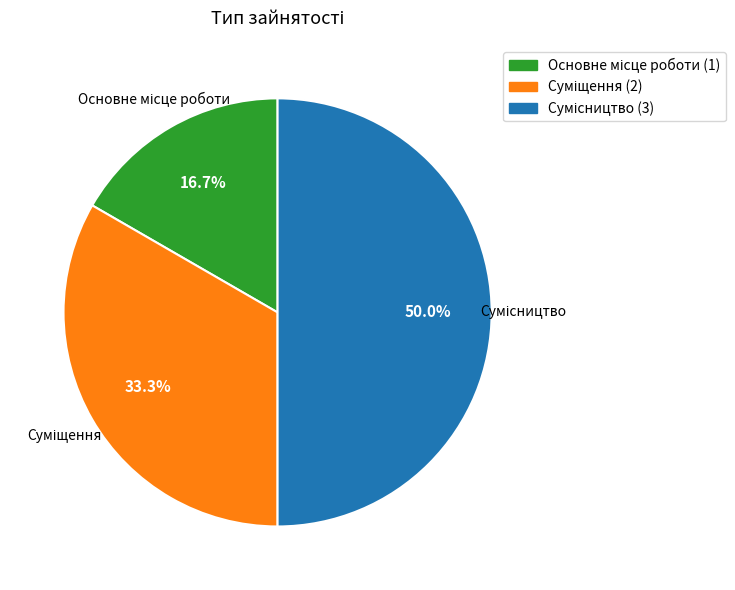

To the nearest percent, what is the difference between the largest and smallest slice percentages?

33%